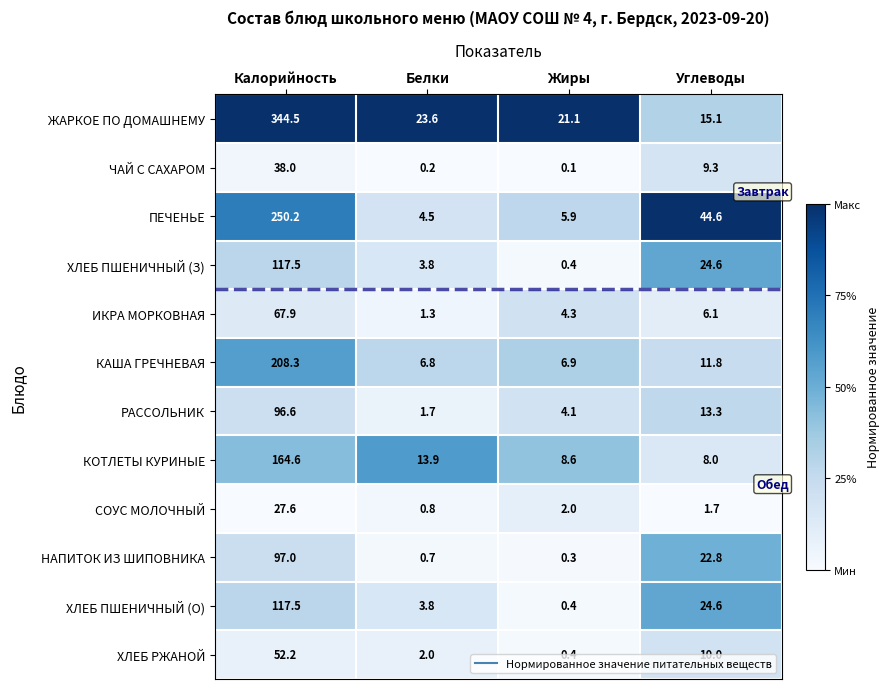

What is the difference between the second highest and minimum values in the НАПИТОК ИЗ ШИПОВНИКА series?

22.5